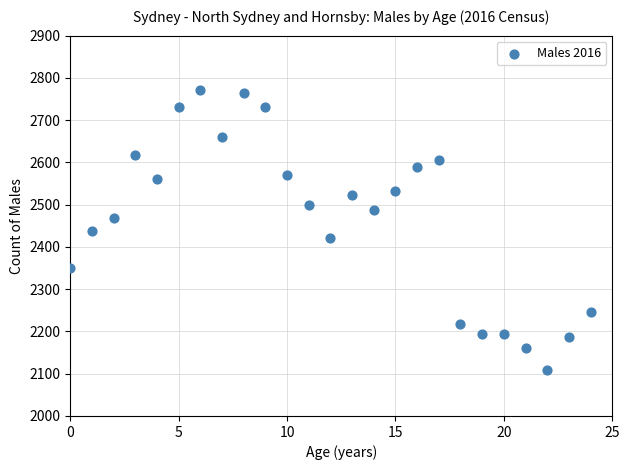

What is the range of Y values (max minus min)?

663